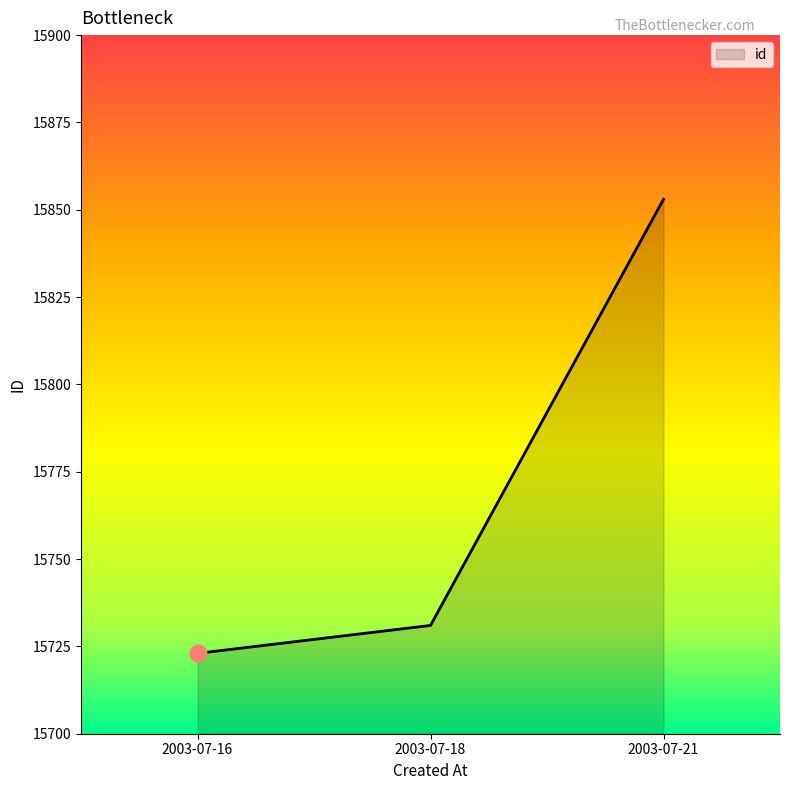

Rank the categories by value from lowest to highest.

2003-07-16, 2003-07-18, 2003-07-21